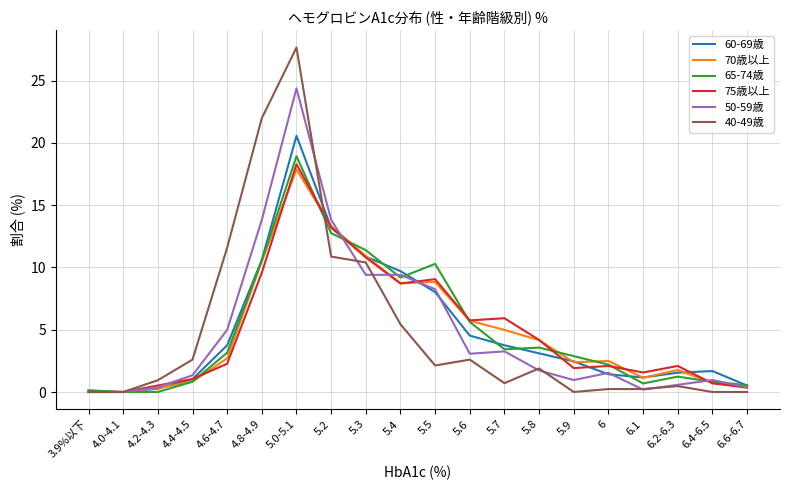

At which category is the sum across all series the highest?

5.0-5.1